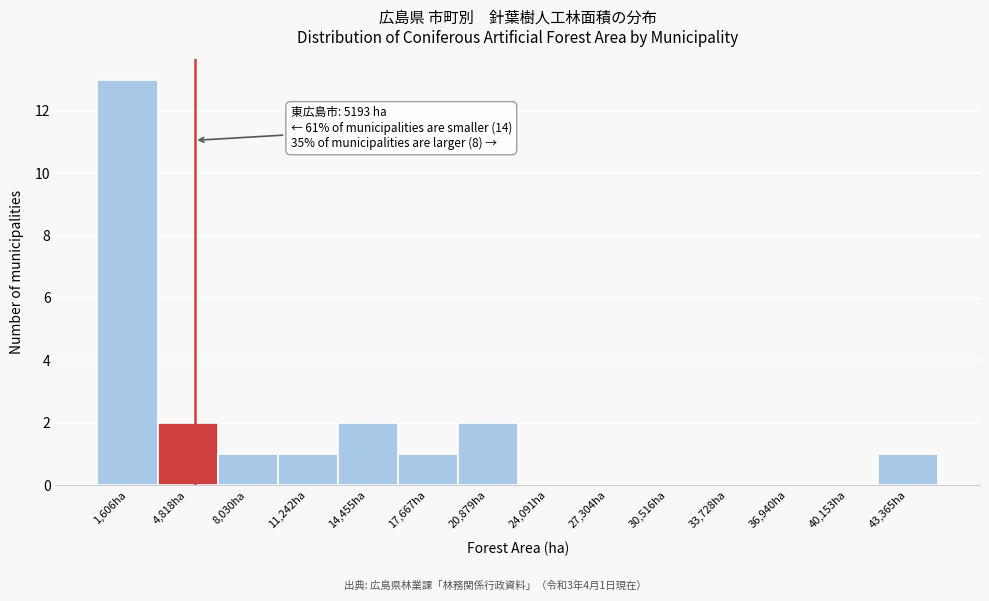

Over which range of the x-axis is the bar tallest?

0 to 3000